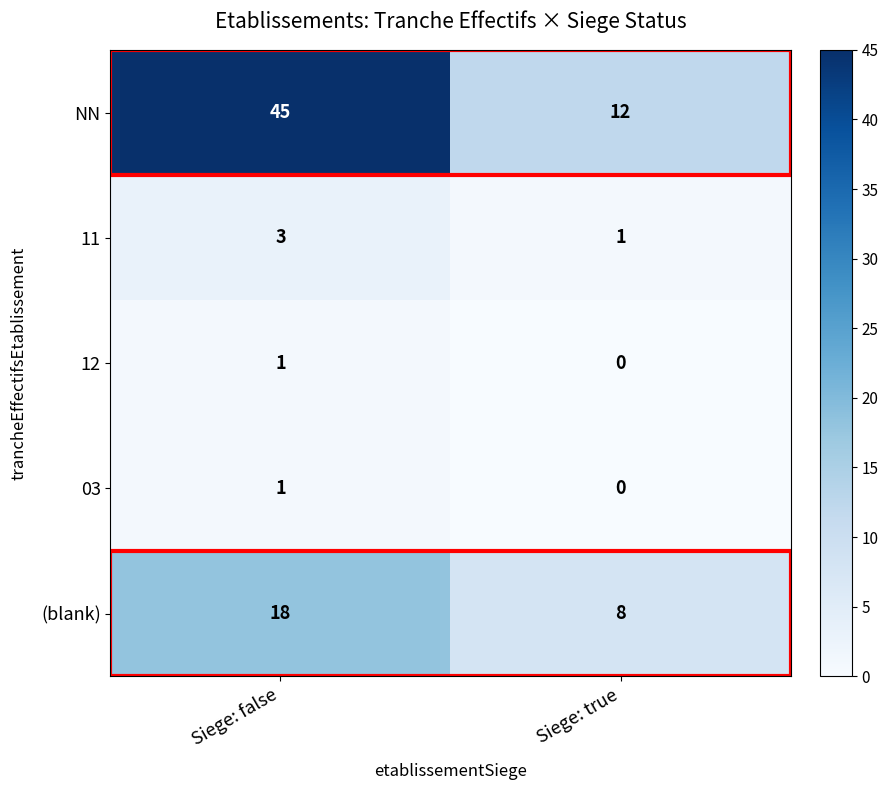

The value of 12 at Siege: true is 0. True or false?

True